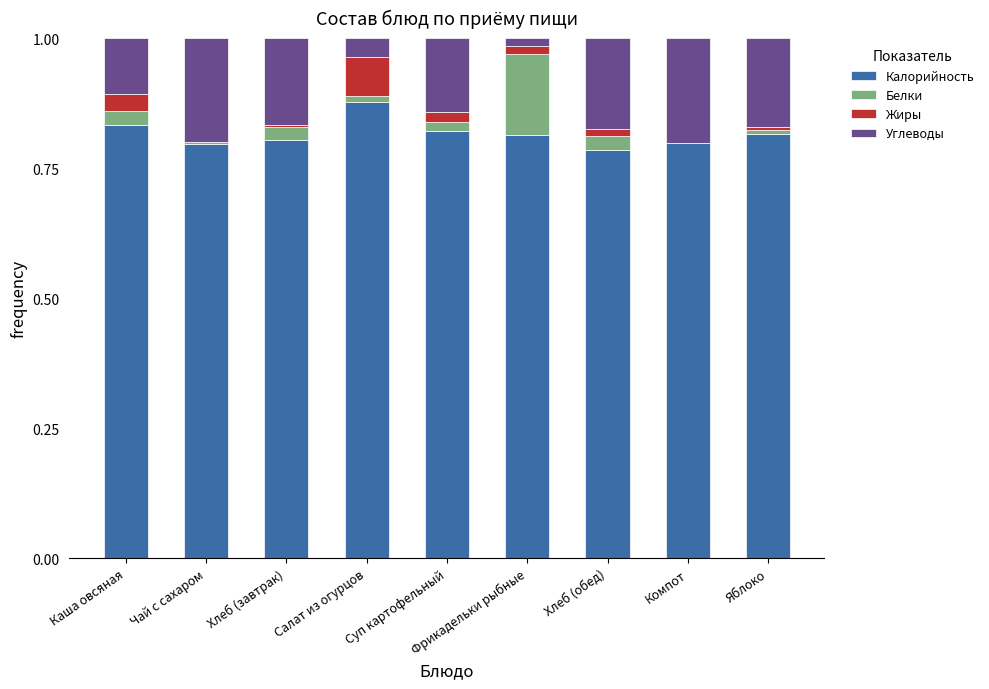

Which category has the highest value in the Калорийность series?

Салат из огурцов